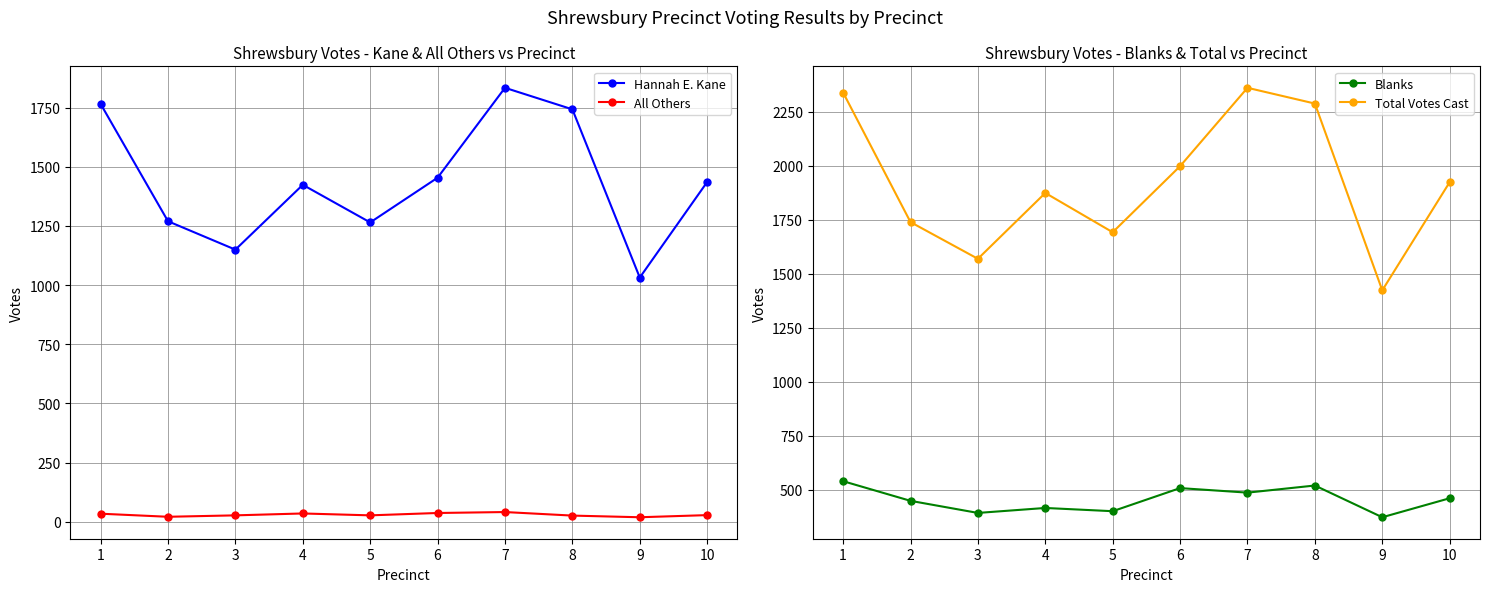

Which series has the largest range (max minus min)?

Total Votes Cast